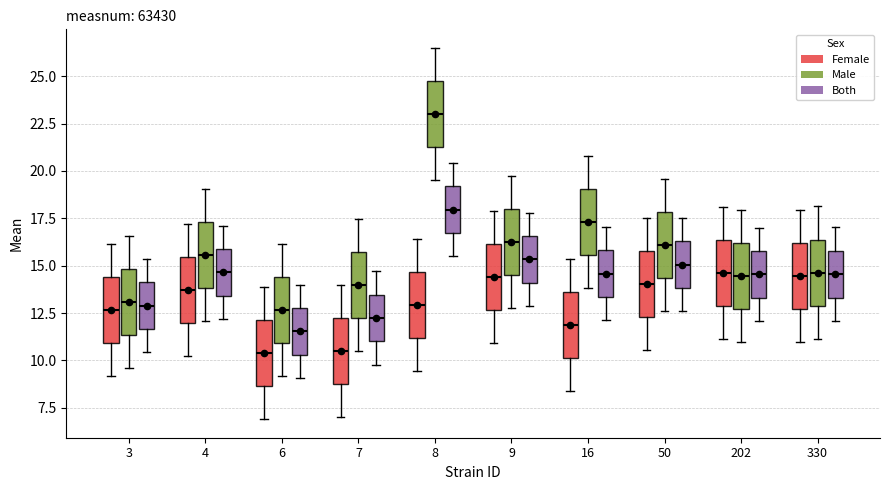

Reading left to right, transcribe this box plot: for each box, give where its median line is, the range the box spans, and where its two whiskers end, as read against the y-axis. The values are not printed on the chart, so give them approximately, as read against the axis.

3 (Female): median 12.5, box 11.0 to 14.5, whiskers 9.0 to 16.0
3 (Male): median 13.0, box 11.5 to 15.0, whiskers 9.5 to 16.5
3 (Both): median 13.0, box 11.5 to 14.0, whiskers 10.5 to 15.5
4 (Female): median 13.5, box 12.0 to 15.5, whiskers 10.5 to 17.0
4 (Male): median 15.5, box 14.0 to 17.5, whiskers 12.0 to 19.0
4 (Both): median 14.5, box 13.5 to 16.0, whiskers 12.0 to 17.0
6 (Female): median 10.5, box 8.5 to 12.0, whiskers 7.0 to 14.0
6 (Male): median 12.5, box 11.0 to 14.5, whiskers 9.0 to 16.0
6 (Both): median 11.5, box 10.5 to 13.0, whiskers 9.0 to 14.0
7 (Female): median 10.5, box 9.0 to 12.0, whiskers 7.0 to 14.0
7 (Male): median 14.0, box 12.0 to 15.5, whiskers 10.5 to 17.5
7 (Both): median 12.0, box 11.0 to 13.5, whiskers 10.0 to 14.5
8 (Female): median 13.0, box 11.0 to 14.5, whiskers 9.5 to 16.5
8 (Male): median 23.0, box 21.5 to 25.0, whiskers 19.5 to 26.5
8 (Both): median 18.0, box 16.5 to 19.0, whiskers 15.5 to 20.5
9 (Female): median 14.5, box 12.5 to 16.0, whiskers 11.0 to 18.0
9 (Male): median 16.5, box 14.5 to 18.0, whiskers 13.0 to 20.0
9 (Both): median 15.5, box 14.0 to 16.5, whiskers 13.0 to 18.0
16 (Female): median 12.0, box 10.0 to 13.5, whiskers 8.5 to 15.5
16 (Male): median 17.5, box 15.5 to 19.0, whiskers 14.0 to 21.0
16 (Both): median 14.5, box 13.5 to 16.0, whiskers 12.0 to 17.0
50 (Female): median 14.0, box 12.5 to 16.0, whiskers 10.5 to 17.5
50 (Male): median 16.0, box 14.5 to 18.0, whiskers 12.5 to 19.5
50 (Both): median 15.0, box 14.0 to 16.5, whiskers 12.5 to 17.5
202 (Female): median 14.5, box 13.0 to 16.5, whiskers 11.0 to 18.0
202 (Male): median 14.5, box 12.5 to 16.0, whiskers 11.0 to 18.0
202 (Both): median 14.5, box 13.5 to 16.0, whiskers 12.0 to 17.0
330 (Female): median 14.5, box 12.5 to 16.0, whiskers 11.0 to 18.0
330 (Male): median 14.5, box 13.0 to 16.5, whiskers 11.0 to 18.0
330 (Both): median 14.5, box 13.5 to 16.0, whiskers 12.0 to 17.0